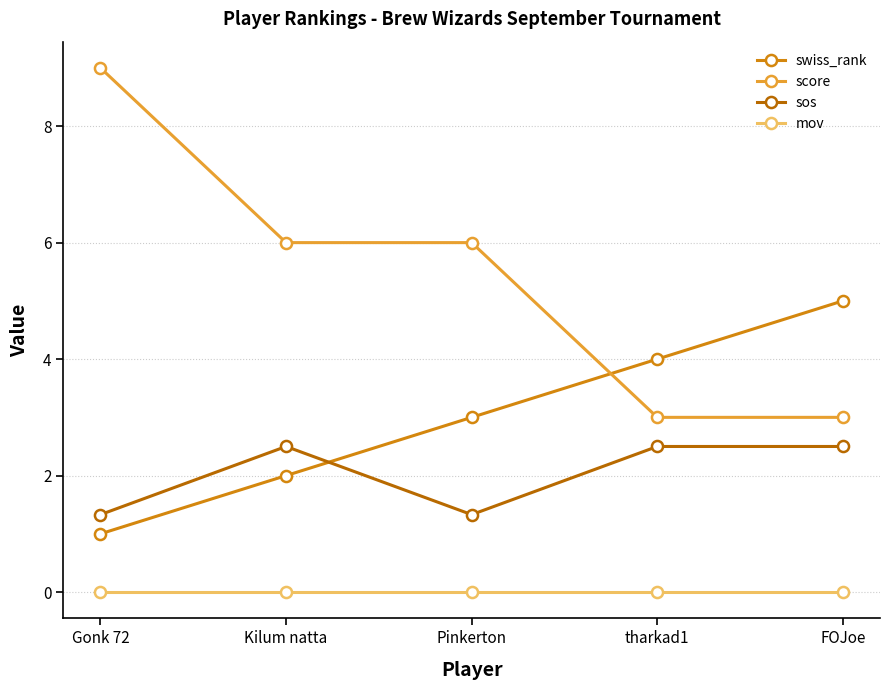

What is the label of the 2nd point from the left?

Kilum natta